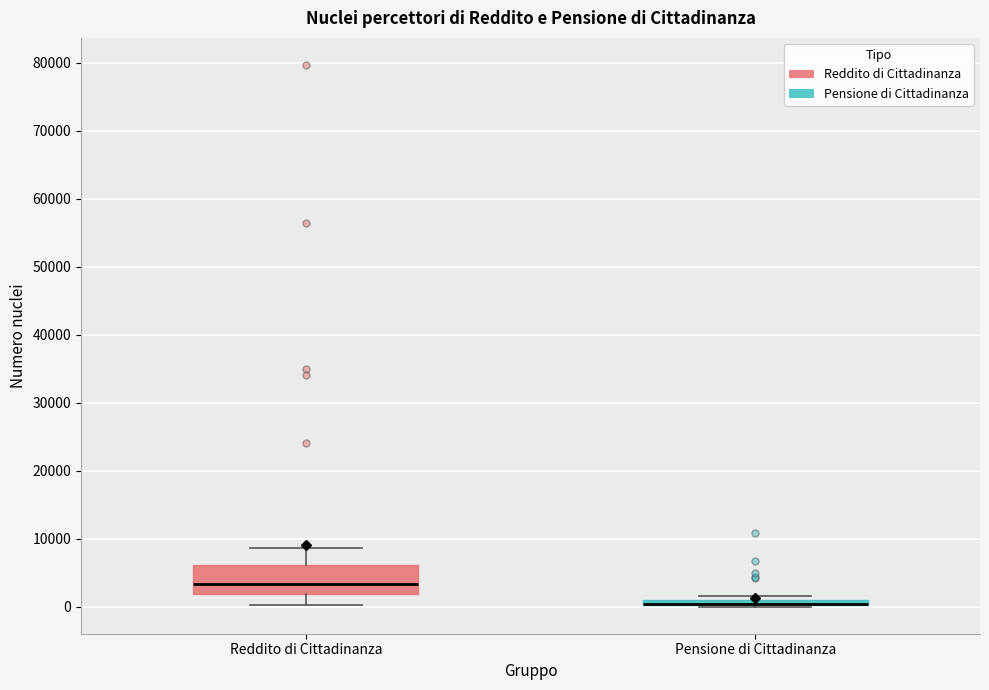

Where is the lower edge of the box for Pensione di Cittadinanza on the y-axis? The values are not printed on the chart, so give them approximately, as read against the axis.

0